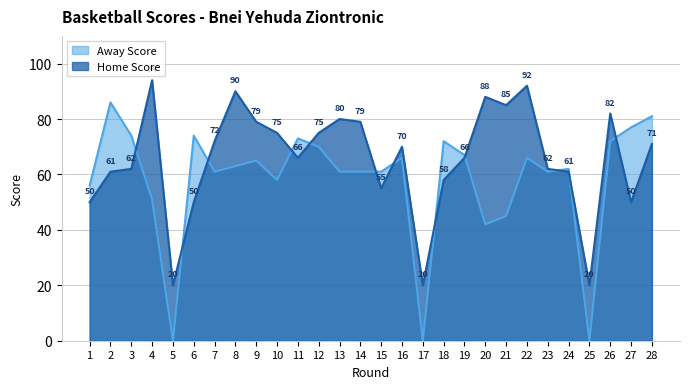

How many times do Home Score and Away Score cross each other?

12